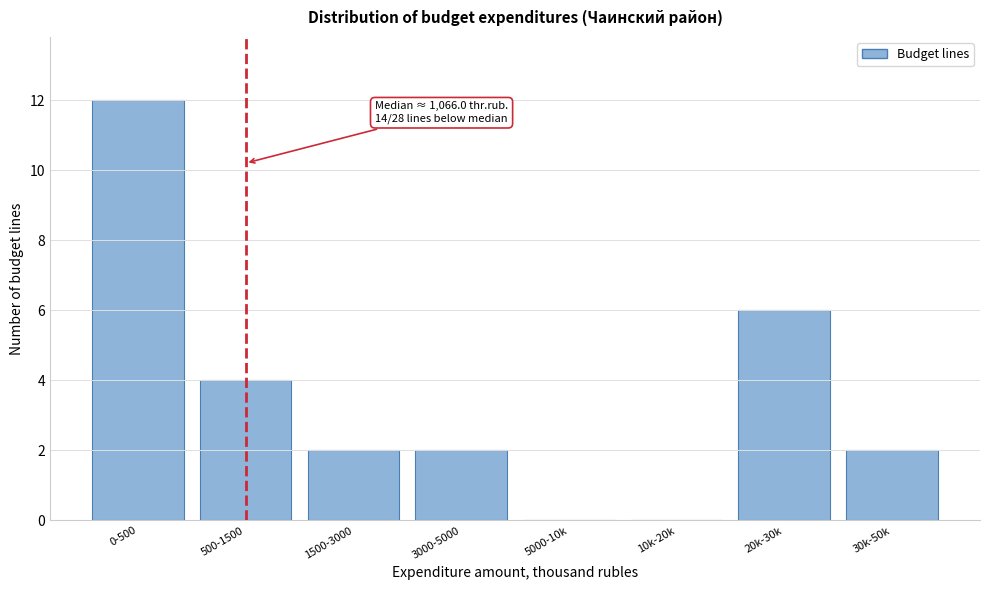

Reading right to left, what are all the values shown in this chart?

30k-50k=2	20k-30k=6	10k-20k=0	5000-10k=0	3000-5000=2	1500-3000=2	500-1500=4	0-500=12